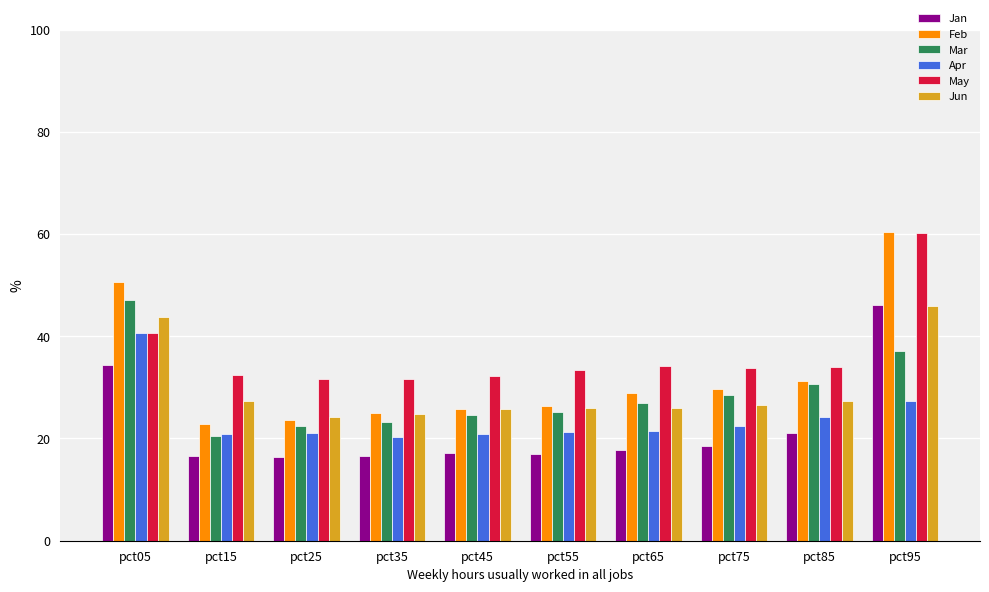

Between pct65 and pct95, which series saw the biggest shift?

Feb